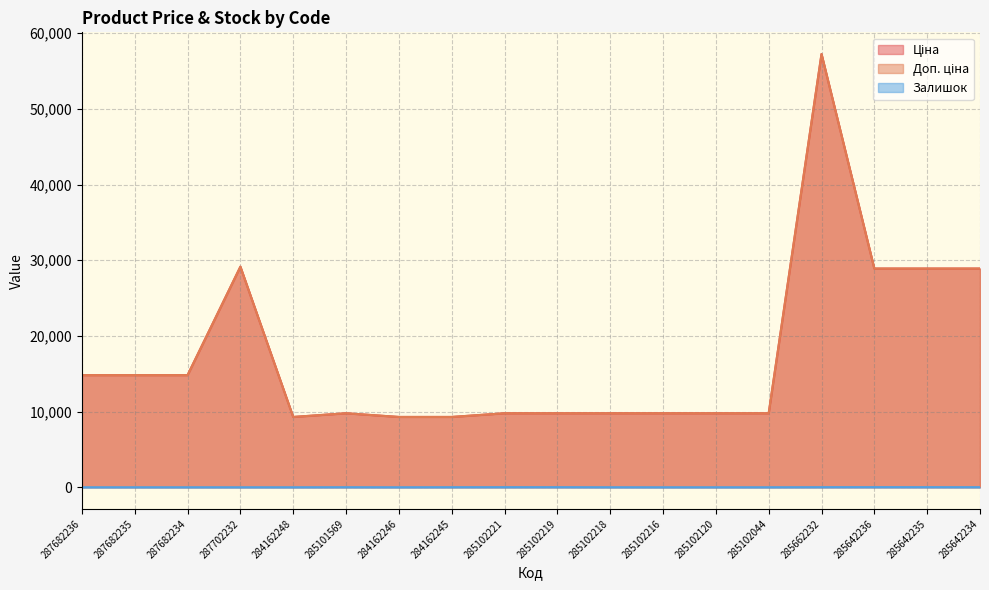

What position from the right is 287682236?

18